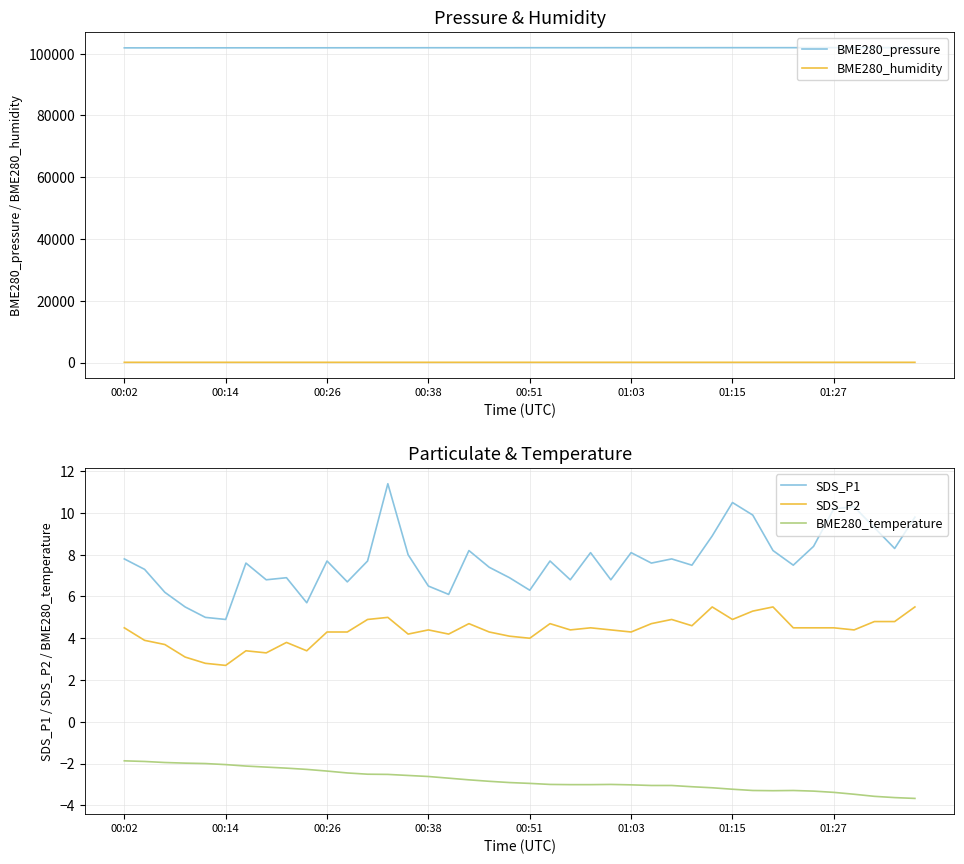

List the series in order of their peak value, lowest first.

BME280_temperature, SDS_P2, SDS_P1, BME280_humidity, BME280_pressure